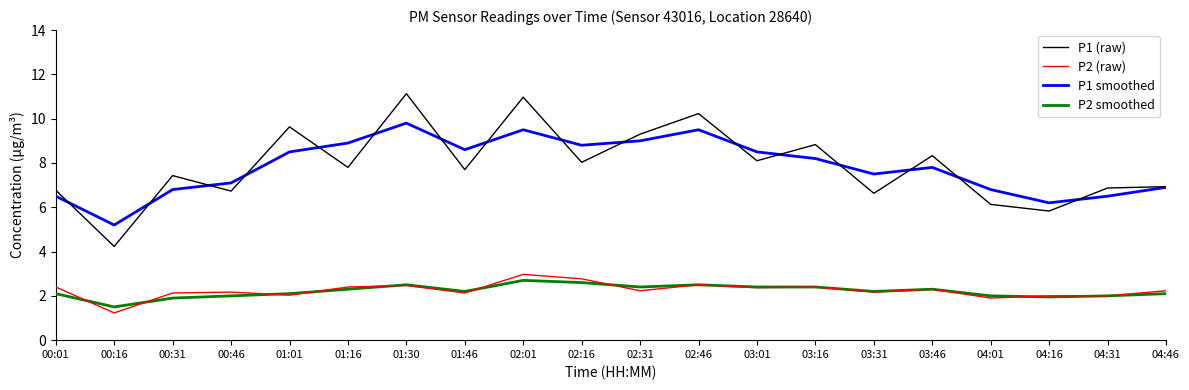

What is the average value of the P2 (raw) series?

2.2